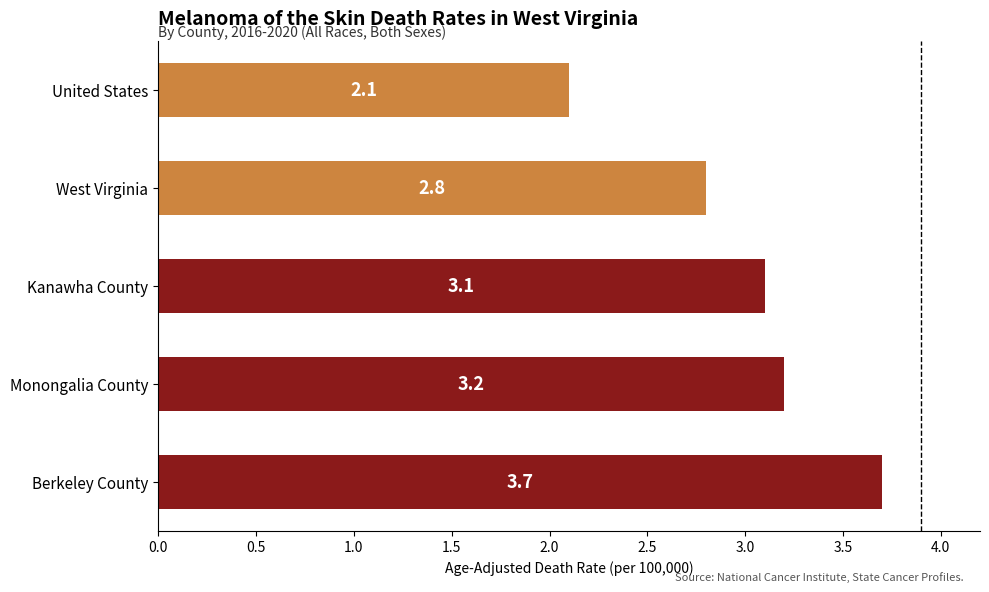

True or false: the data shows 3.7 at Berkeley County.

True